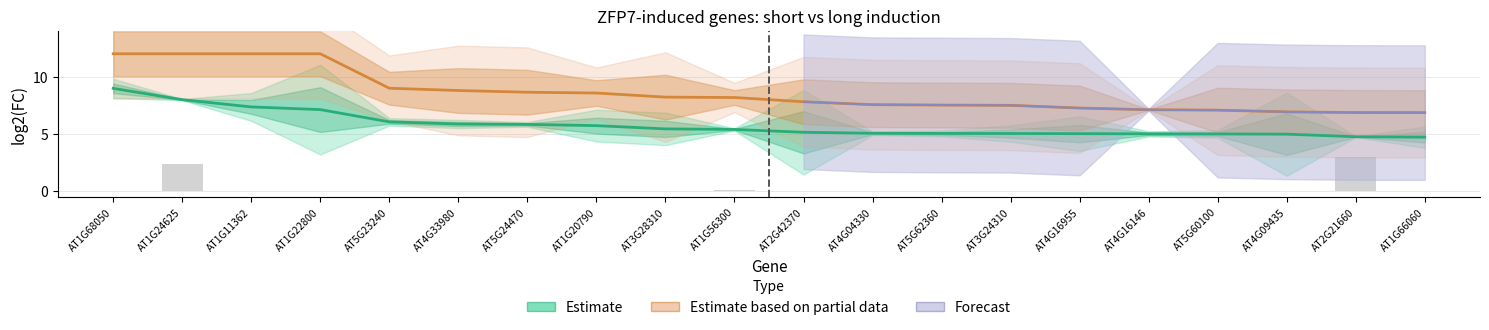

What is the value of the Estimate based on partial data (continuous) bar at the 2nd from the left?

12.0